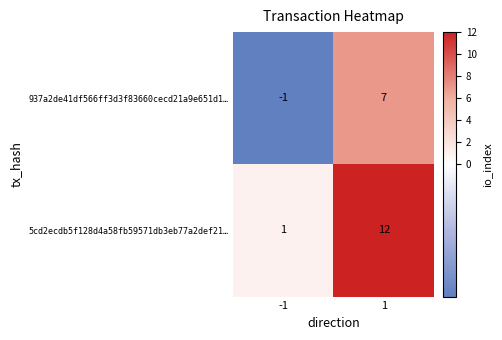

What is the maximum value for 5cd2ecdb5f128d4a58fb59571db3eb77a2def21…?

12